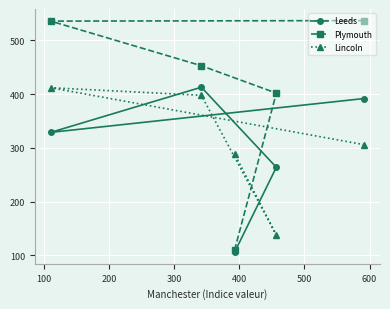

Which series has the widest spread of values?

Plymouth